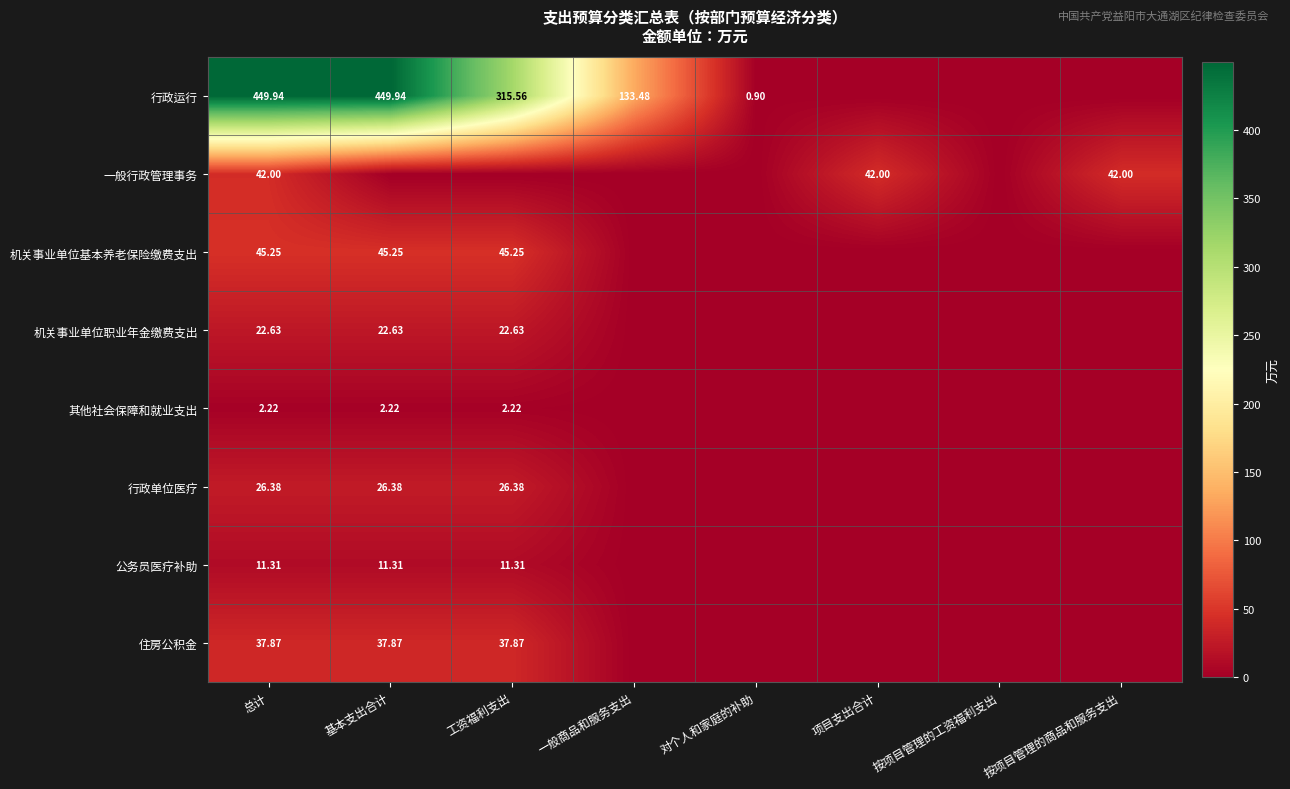

Is the value of 行政单位医疗 at 工资福利支出 greater than the value of 机关事业单位基本养老保险缴费支出 at 工资福利支出?

No